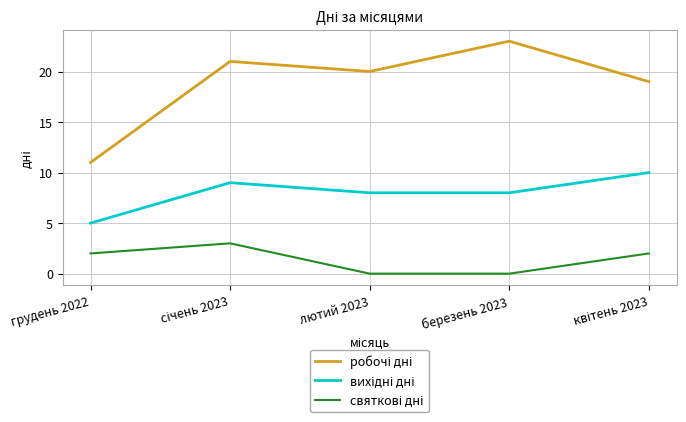

What is the difference between the highest and lowest values at березень 2023?

23